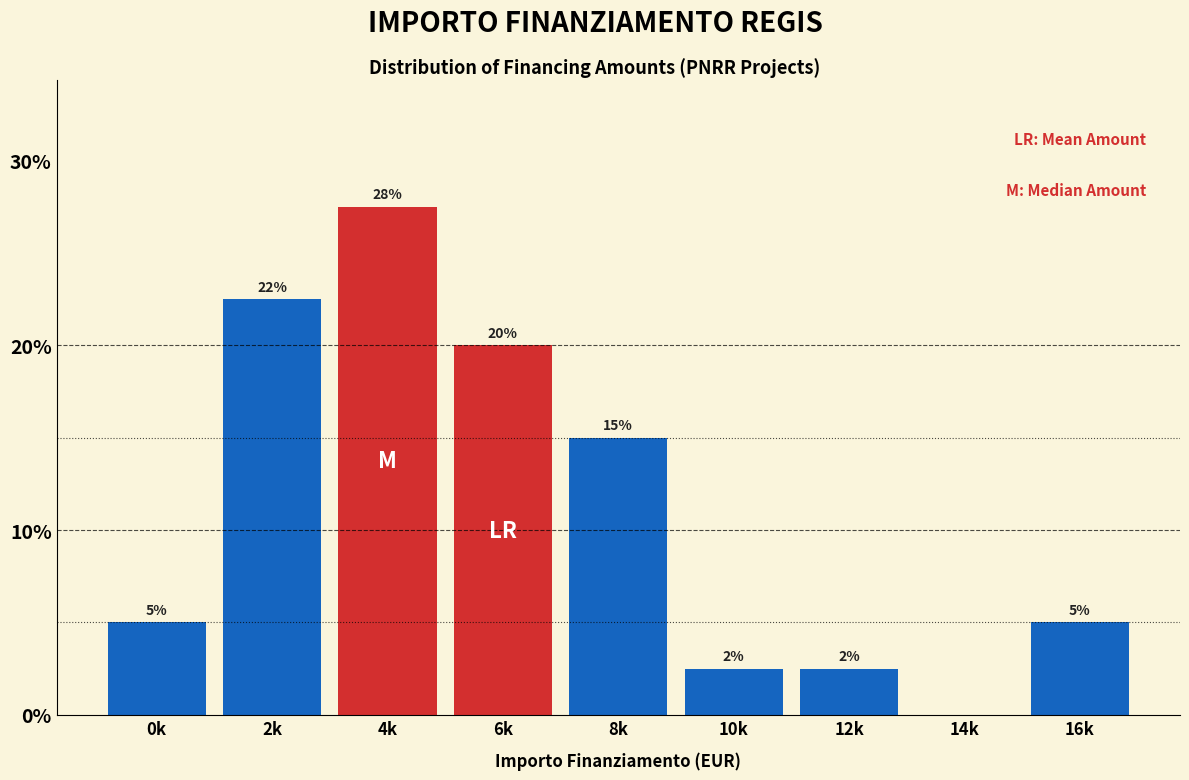

Between 0k and 12k, which is larger?

0k